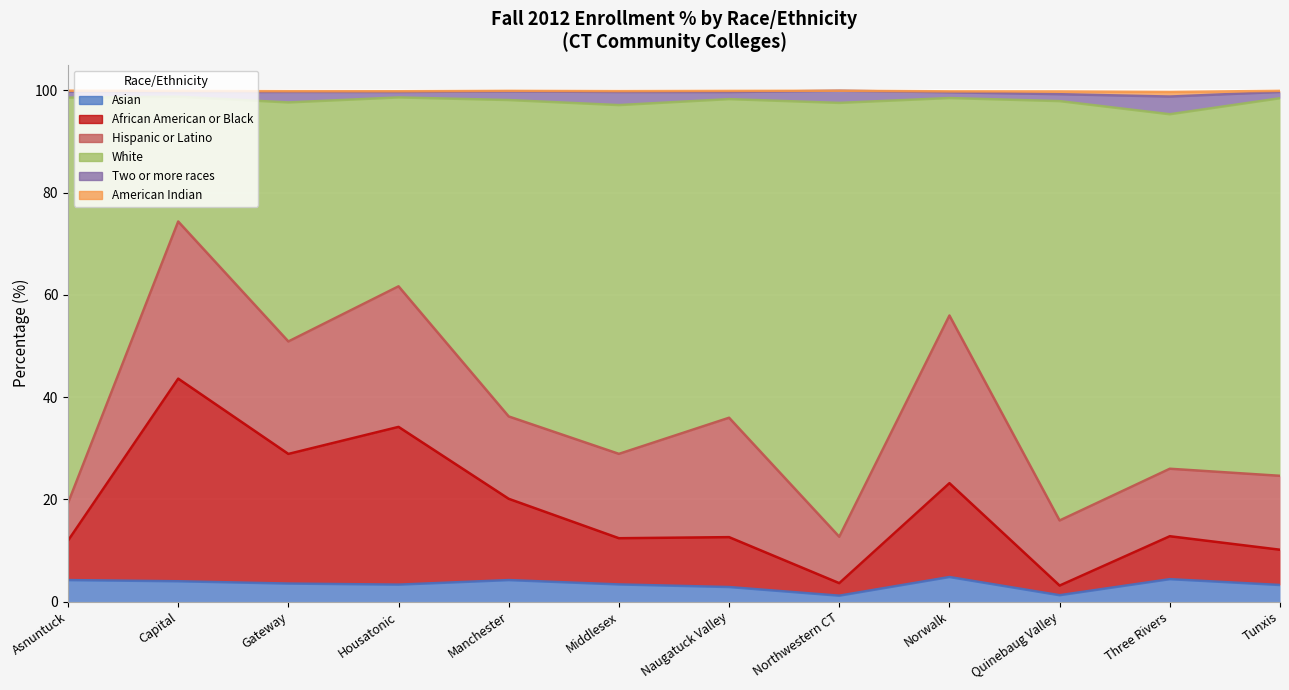

At how many categories does at least one series exceed 36?

12